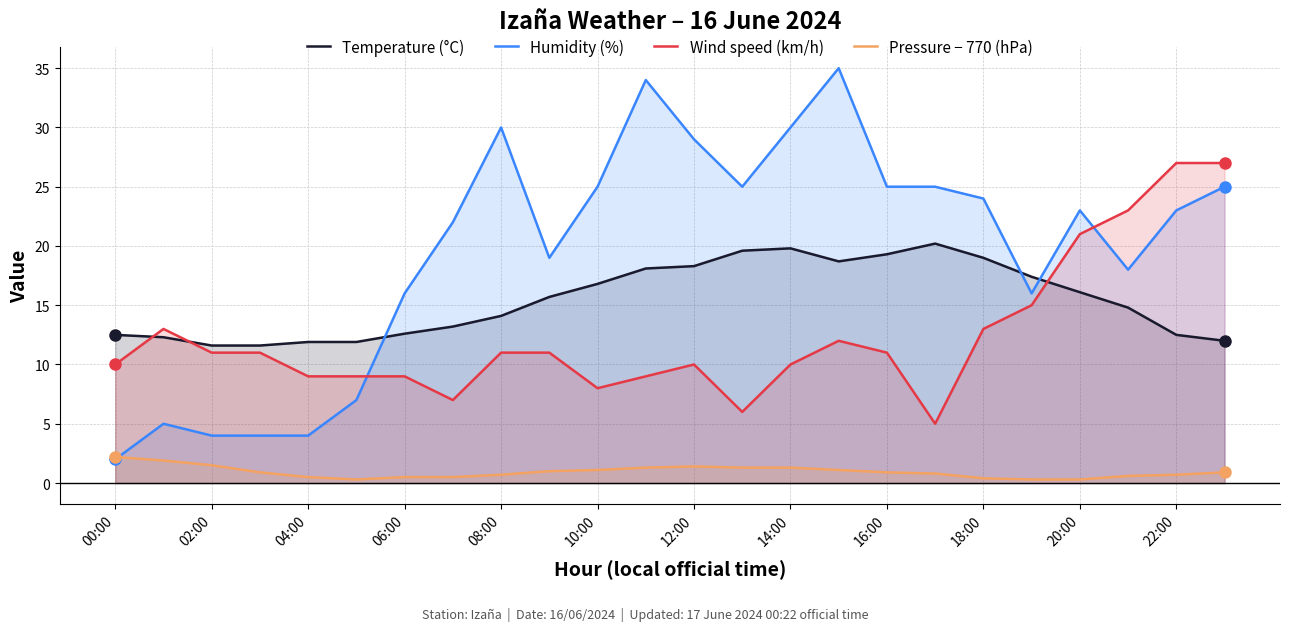

Which series ends up on top after the final intersection of Wind speed (km/h) and Humidity (%)?

Wind speed (km/h)